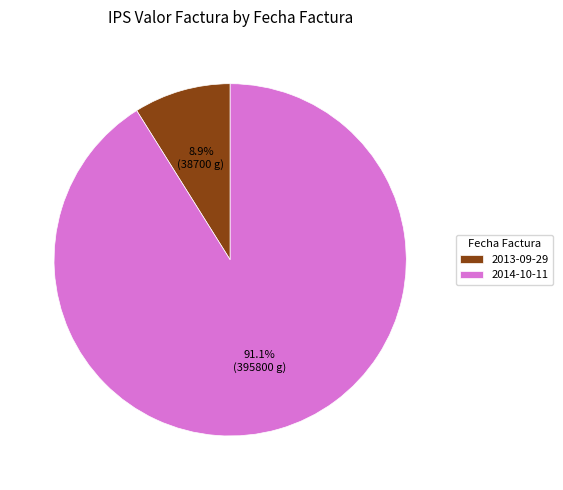

Between 2014-10-11 and 2013-09-29, which is larger?

2014-10-11